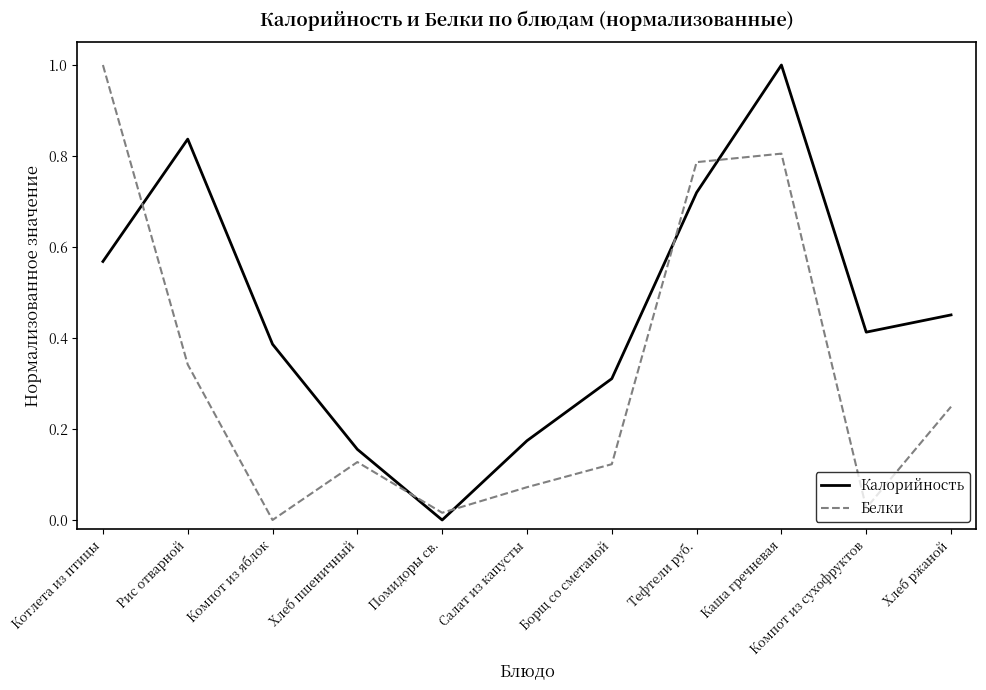

What is the total value across all series at Каша гречневая?

1.8